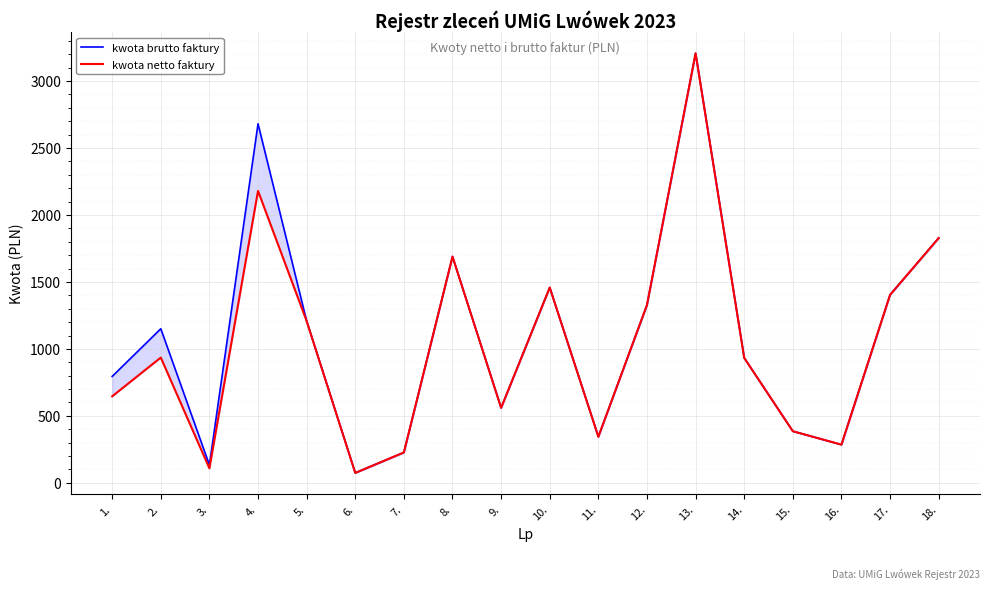

In kwota brutto faktury, how many points are higher than both neighbors (excluding endpoints)?

5